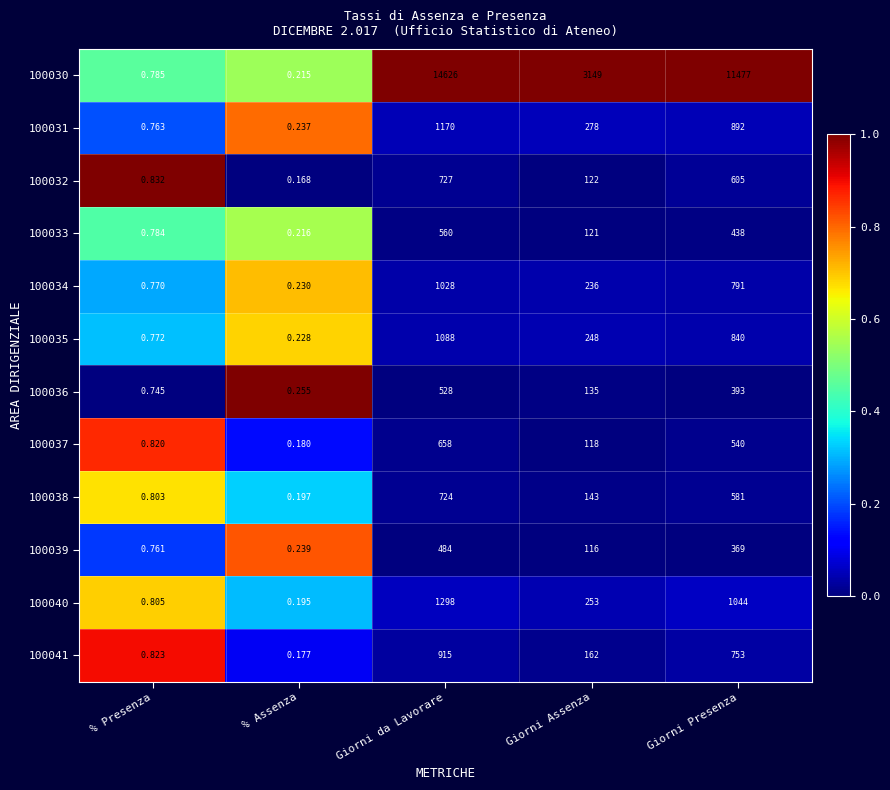

Which series has the largest total across all categories?

100030